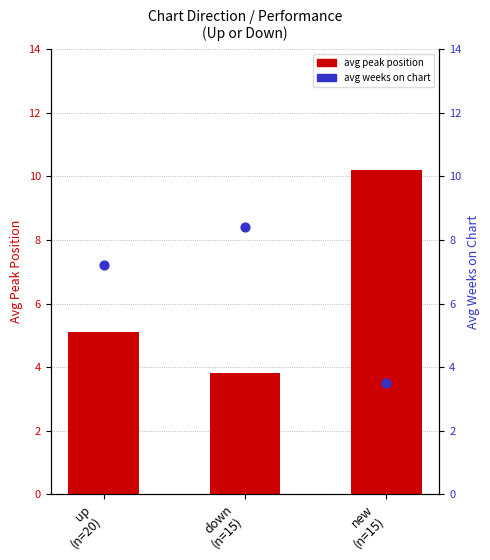

What are all the series names shown in the legend?

avg peak position, avg weeks on chart